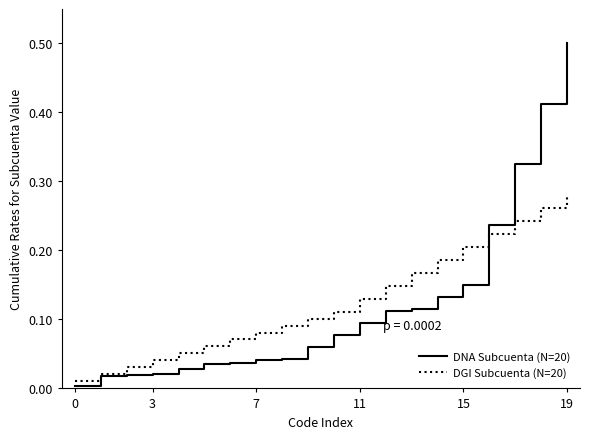

Which series has the largest range (max minus min)?

DNA Subcuenta (N=20)